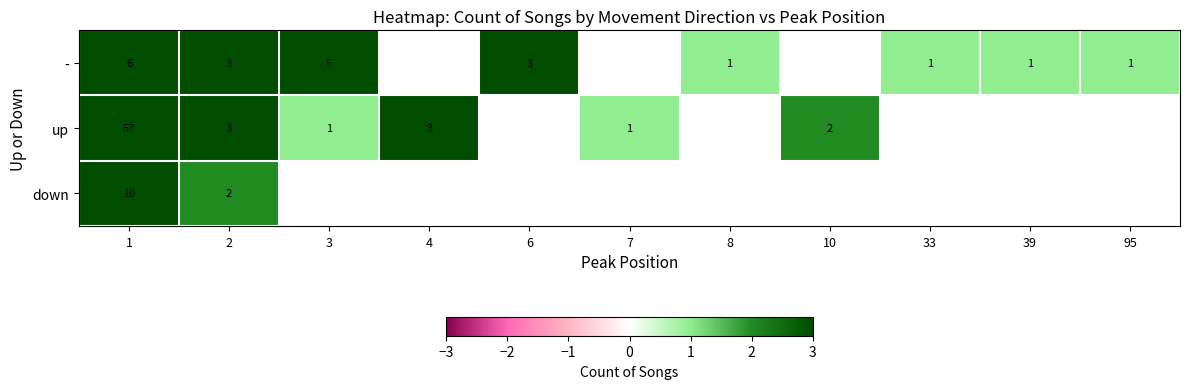

The value of up at 1 is 23. True or false?

False